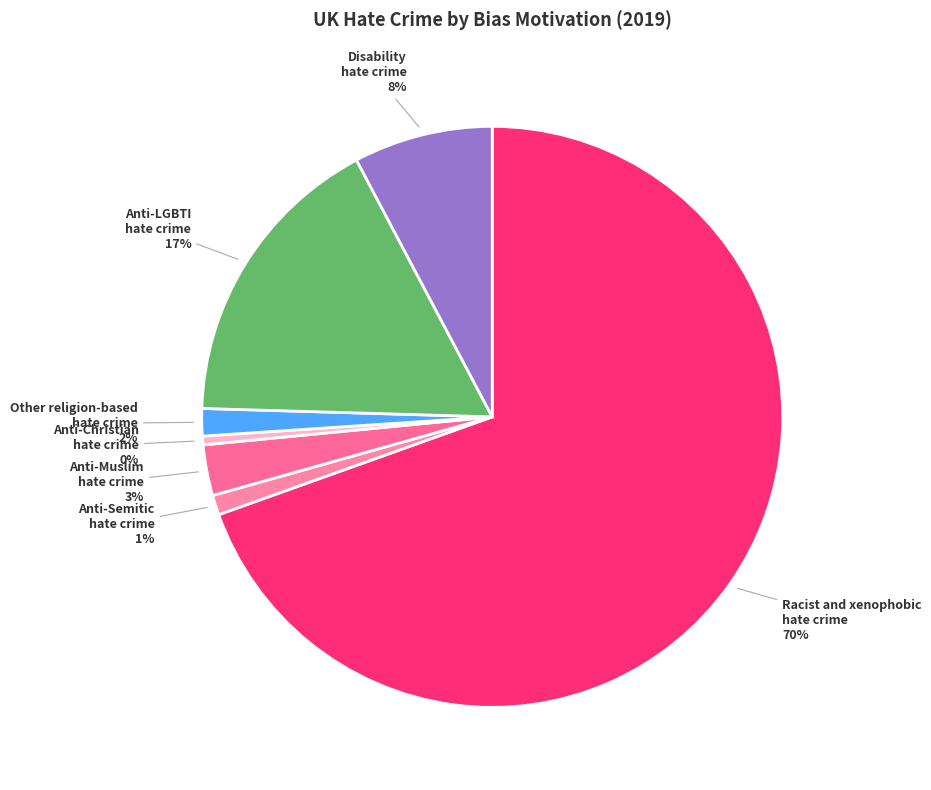

Does any single category account for the majority?

Yes